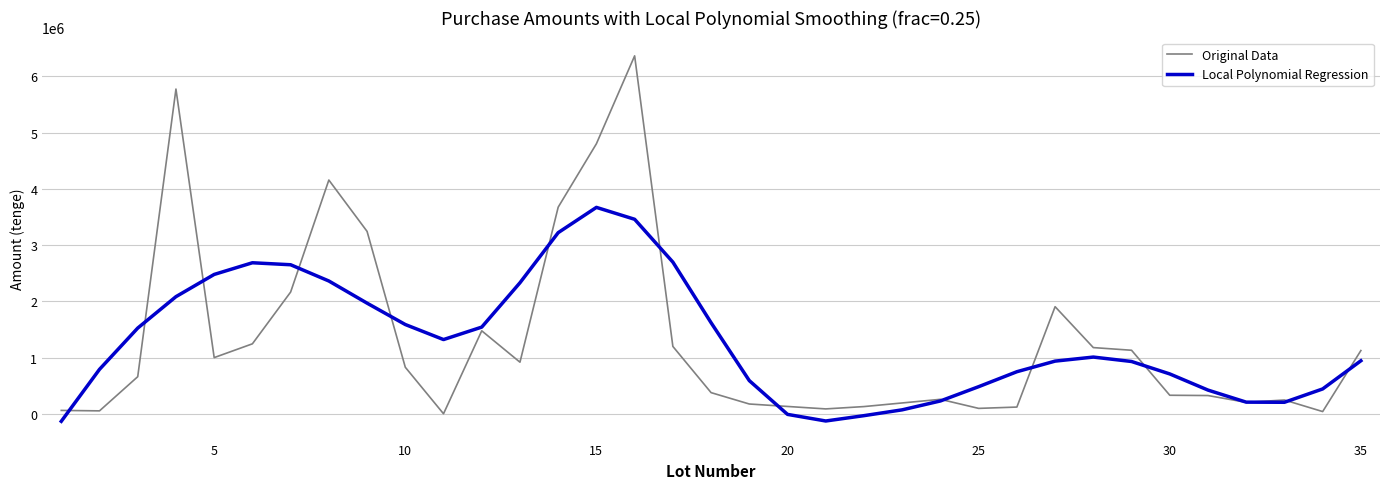

What is the maximum value for Local Polynomial Regression?

3670592.5